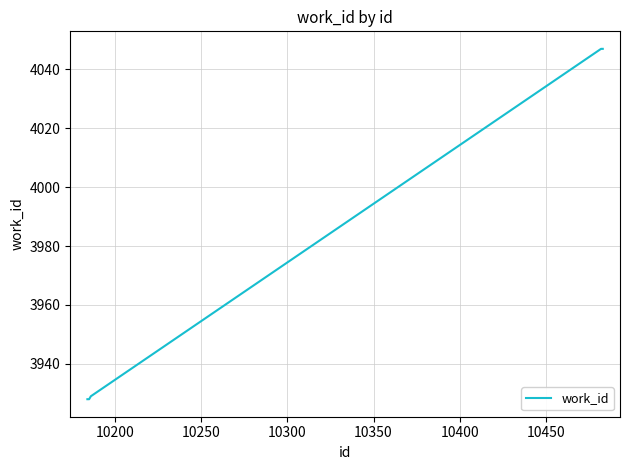

How many lines are shown in the chart?

1